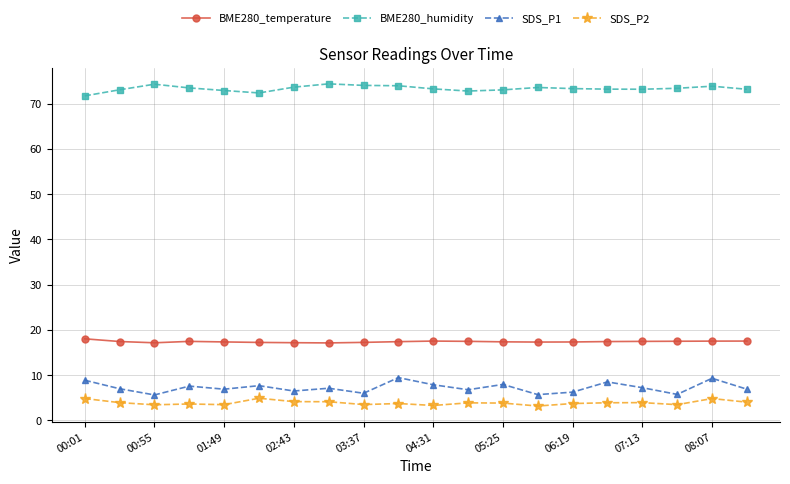

What is the value of the SDS_P2 point at the 11th from the left?

3.3